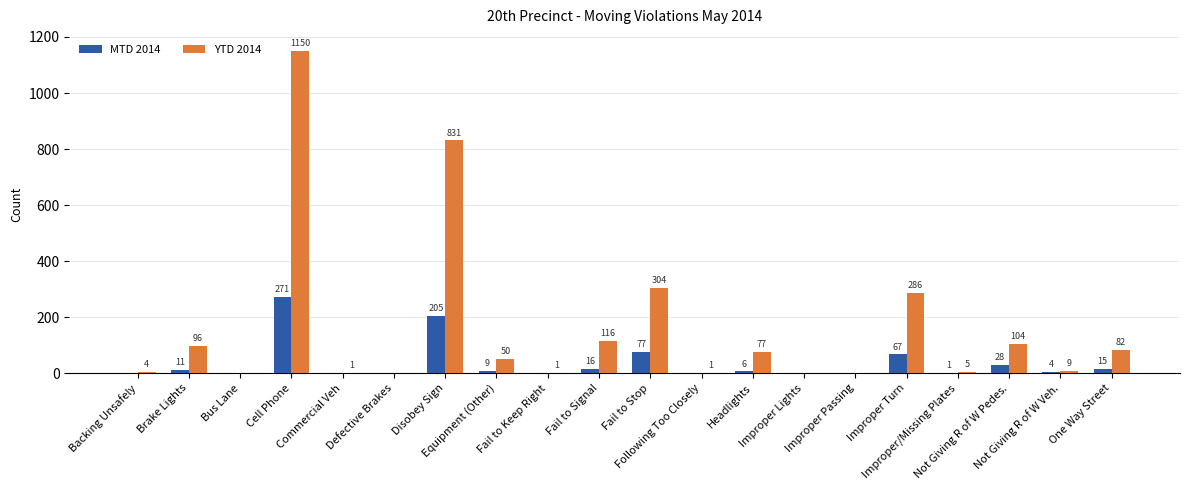

Which label corresponds to the largest value in the chart?

Cell Phone